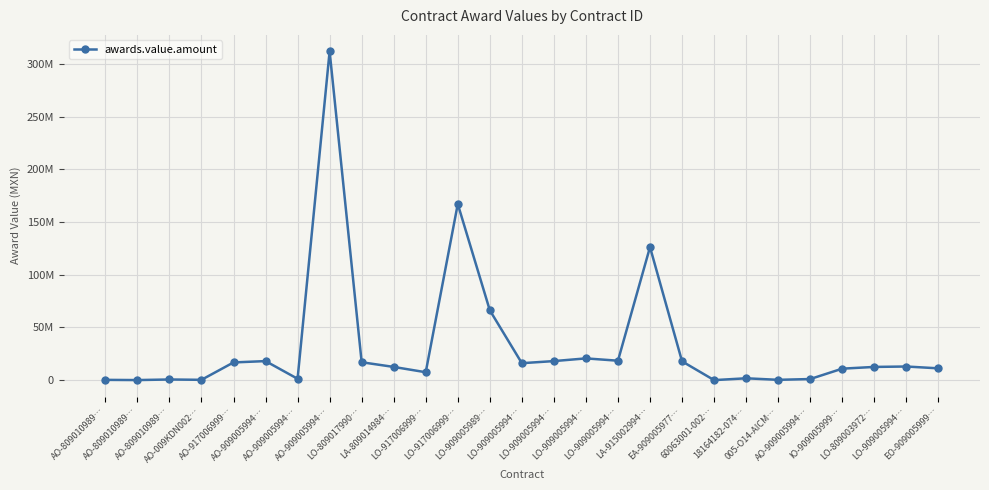

What is the change in value from LO-917006999… to LO-909005994…?

+5433997.0